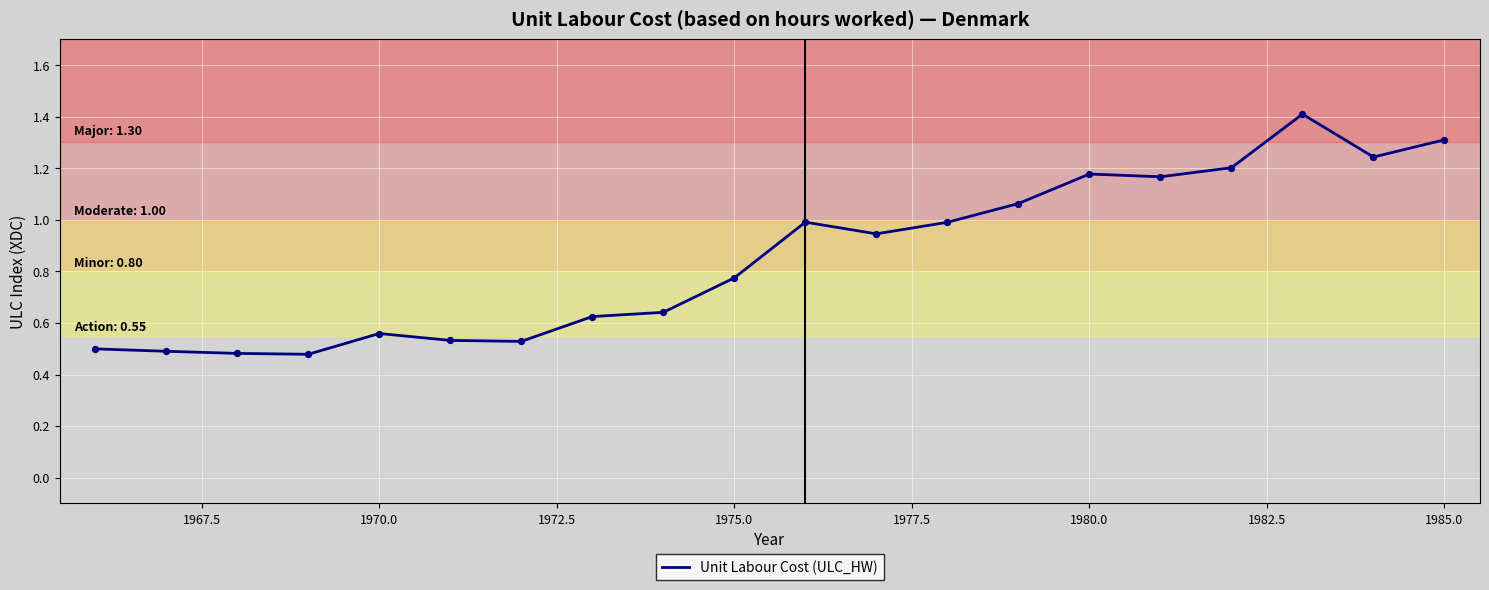

What is the maximum value shown in the chart?

1.4